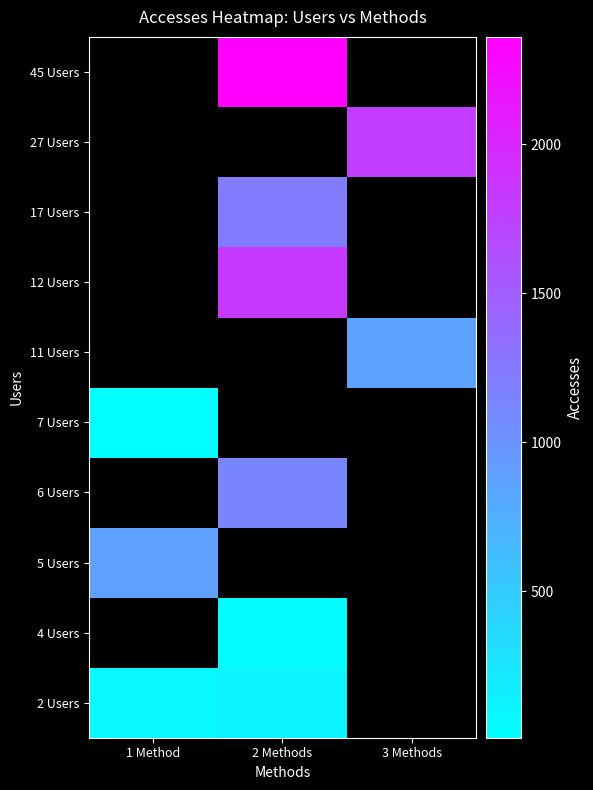

What is the minimum value for 5 Users?

885.0